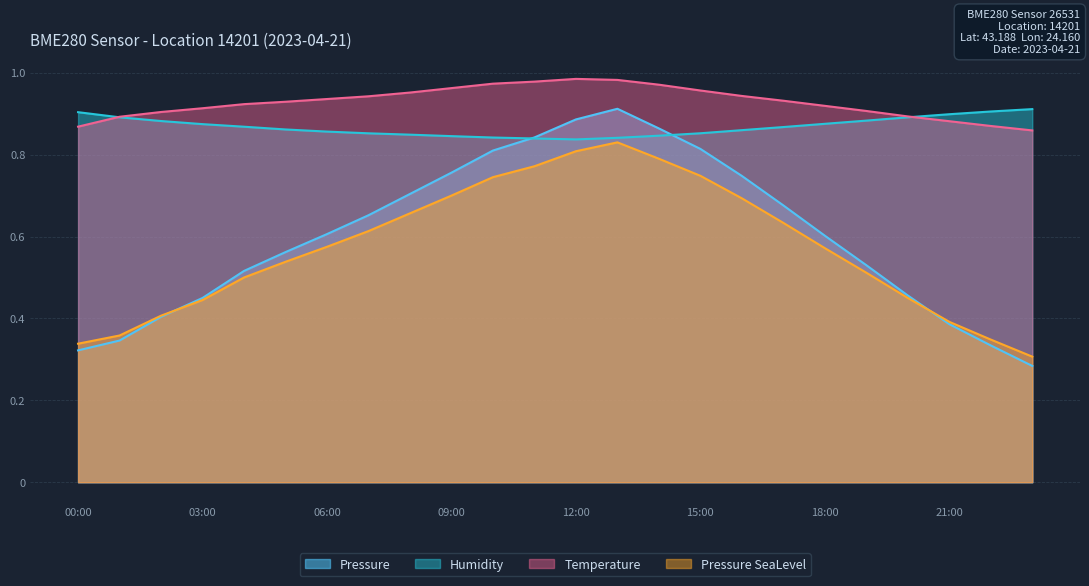

Which series has the largest total across all categories?

Temperature